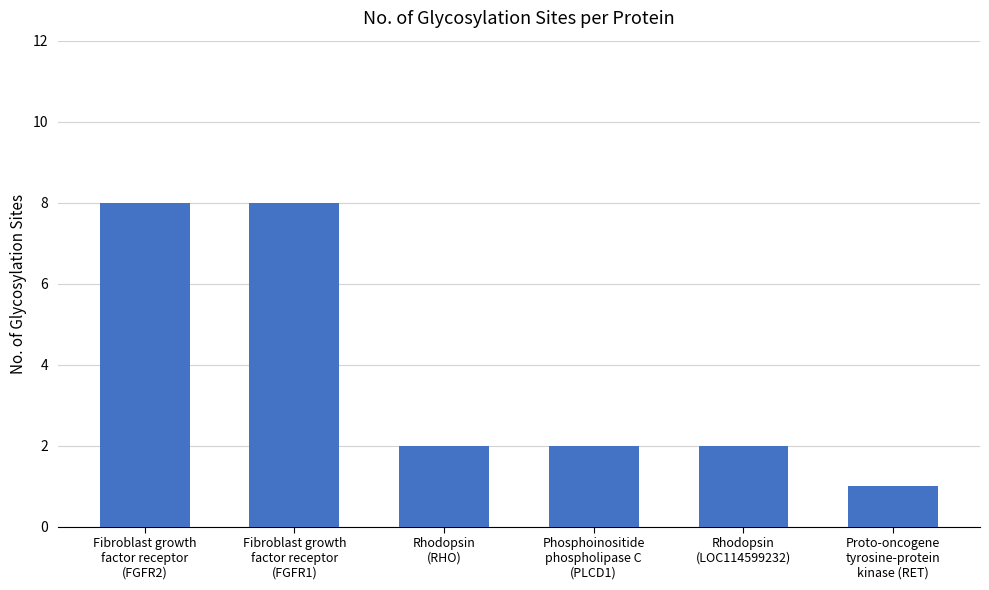

What is the greatest value displayed?

8